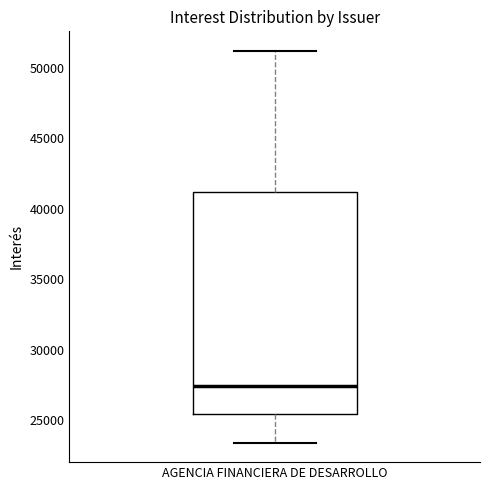

Where does the lower whisker of the box for AGENCIA FINANCIERA DE DESARROLLO end on the y-axis? The values are not printed on the chart, so give them approximately, as read against the axis.

23500